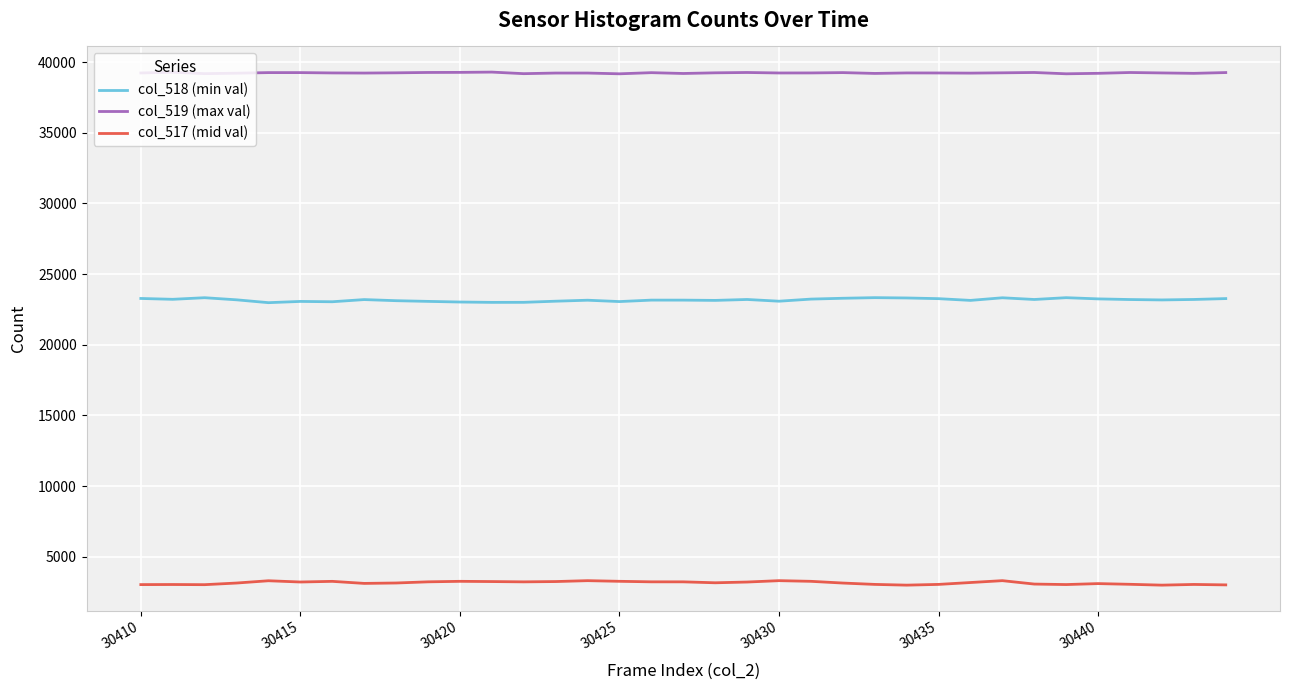

True or false: col_517 (mid val) and col_518 (min val) cross at least once.

False